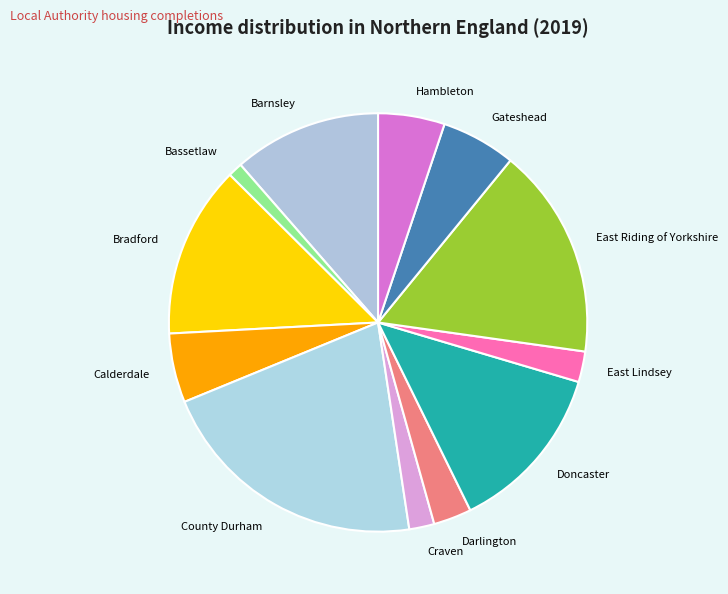

What is the ratio of the value at East Lindsey to the value at Gateshead?

0.4